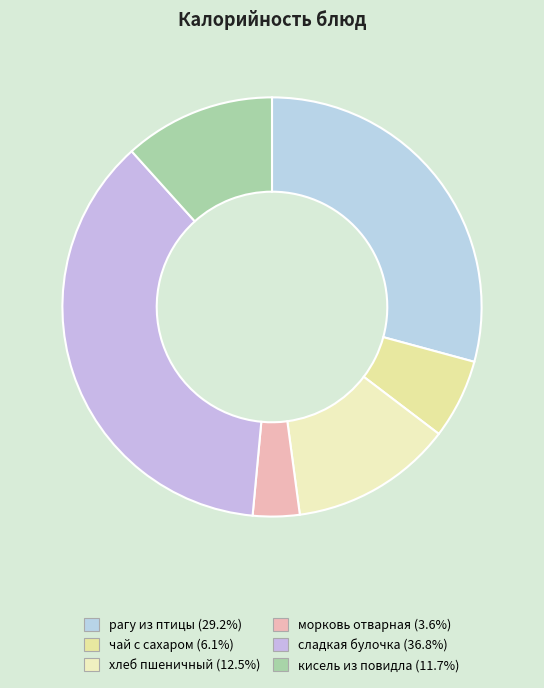

Does any single category account for the majority?

No